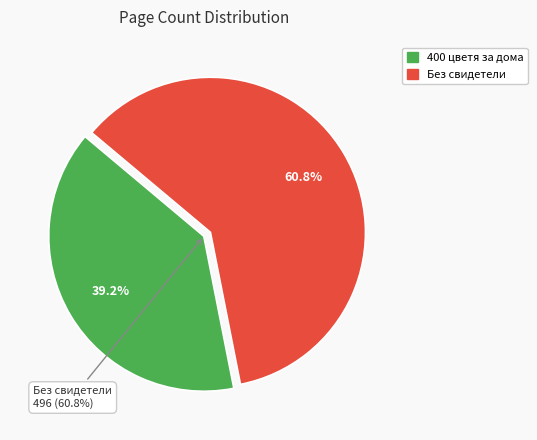

What is the ratio of the value at 400 цветя за дома to the value at Без свидетели?

0.6